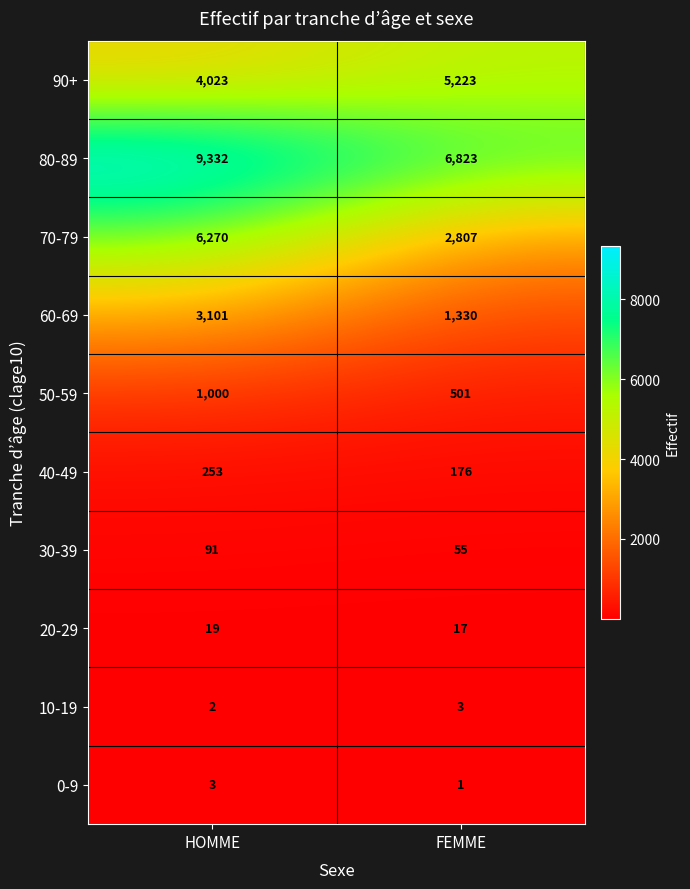

At how many categories does at least one series exceed 4689?

2